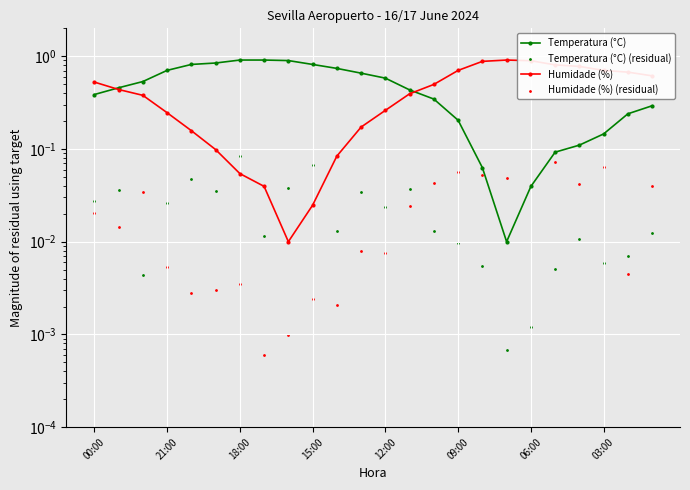

What are all the series names shown in the legend?

Temperatura (°C), Humidade (%), Temperatura (°C) (residual), Humidade (%) (residual)